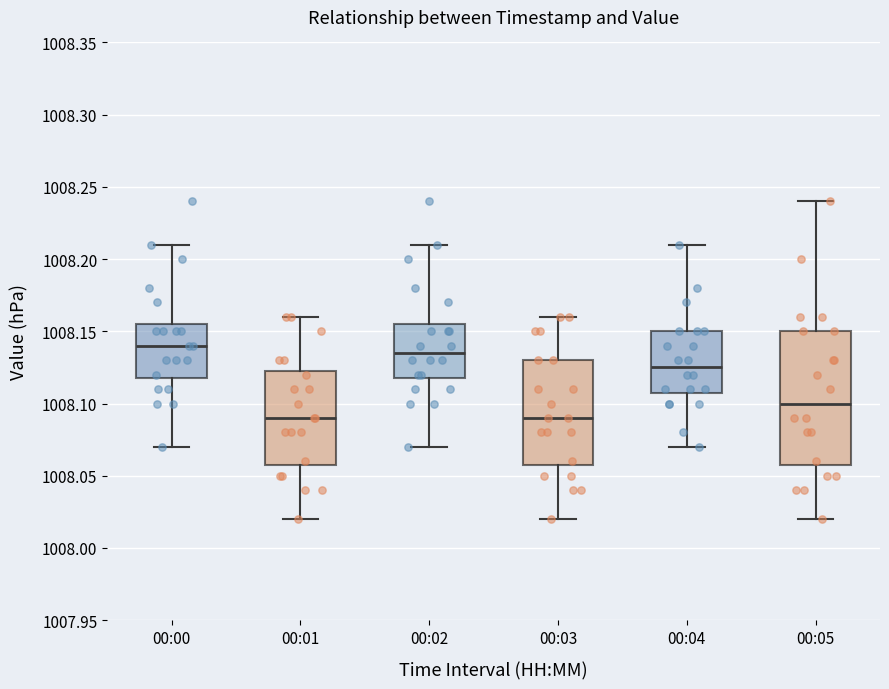

Where does the median line of the box for 00:01 sit on the y-axis? The values are not printed on the chart, so give them approximately, as read against the axis.

1008.090